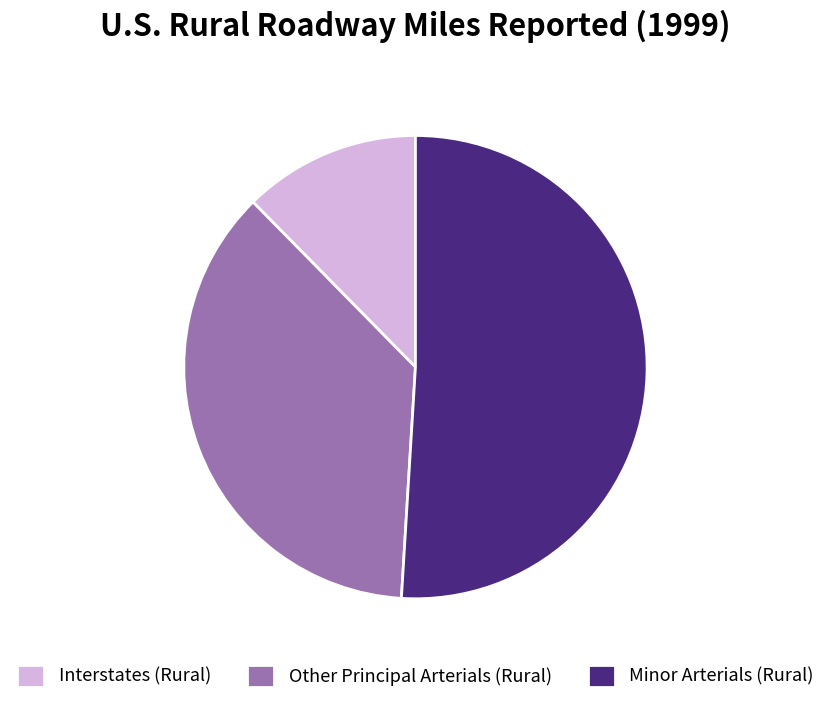

Which category has the biggest portion of the pie?

Minor Arterials (Rural)